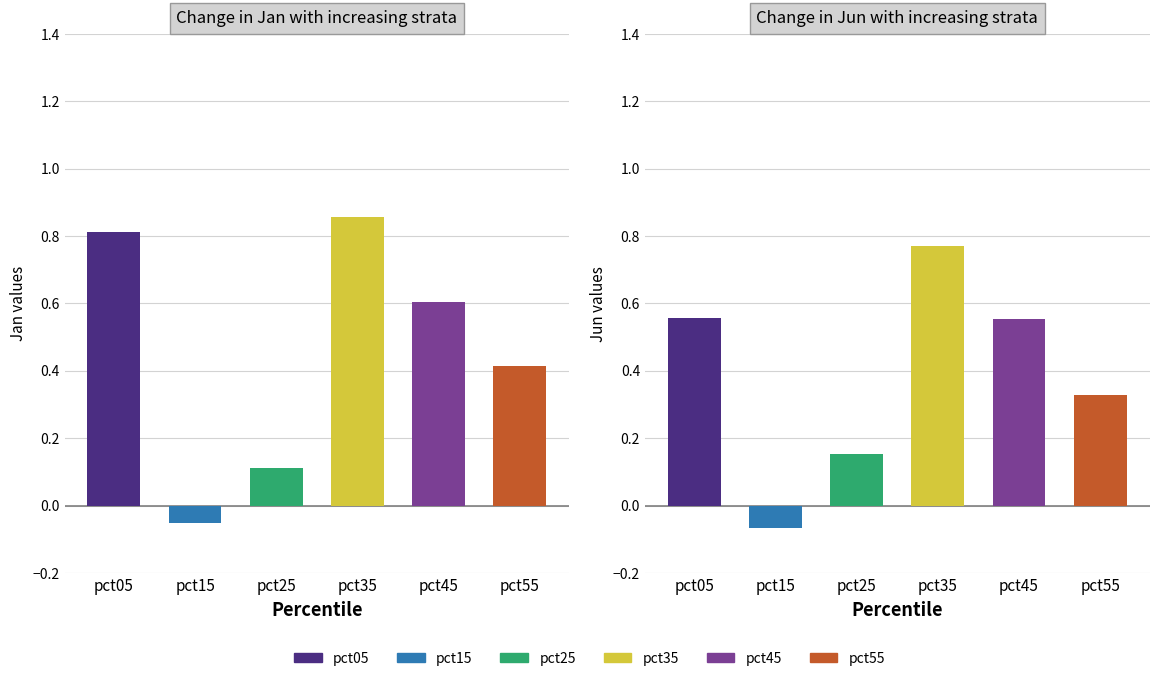

The value at pct15 is -0.1. True or false?

False